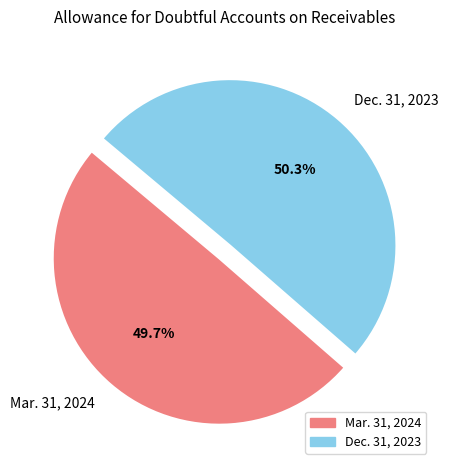

To the nearest percent, what portion does Dec. 31, 2023 represent?

50%